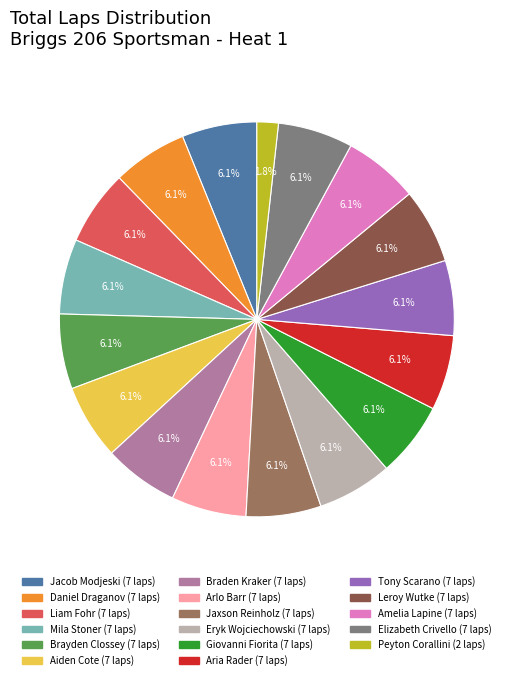

Does any single category account for the majority?

No